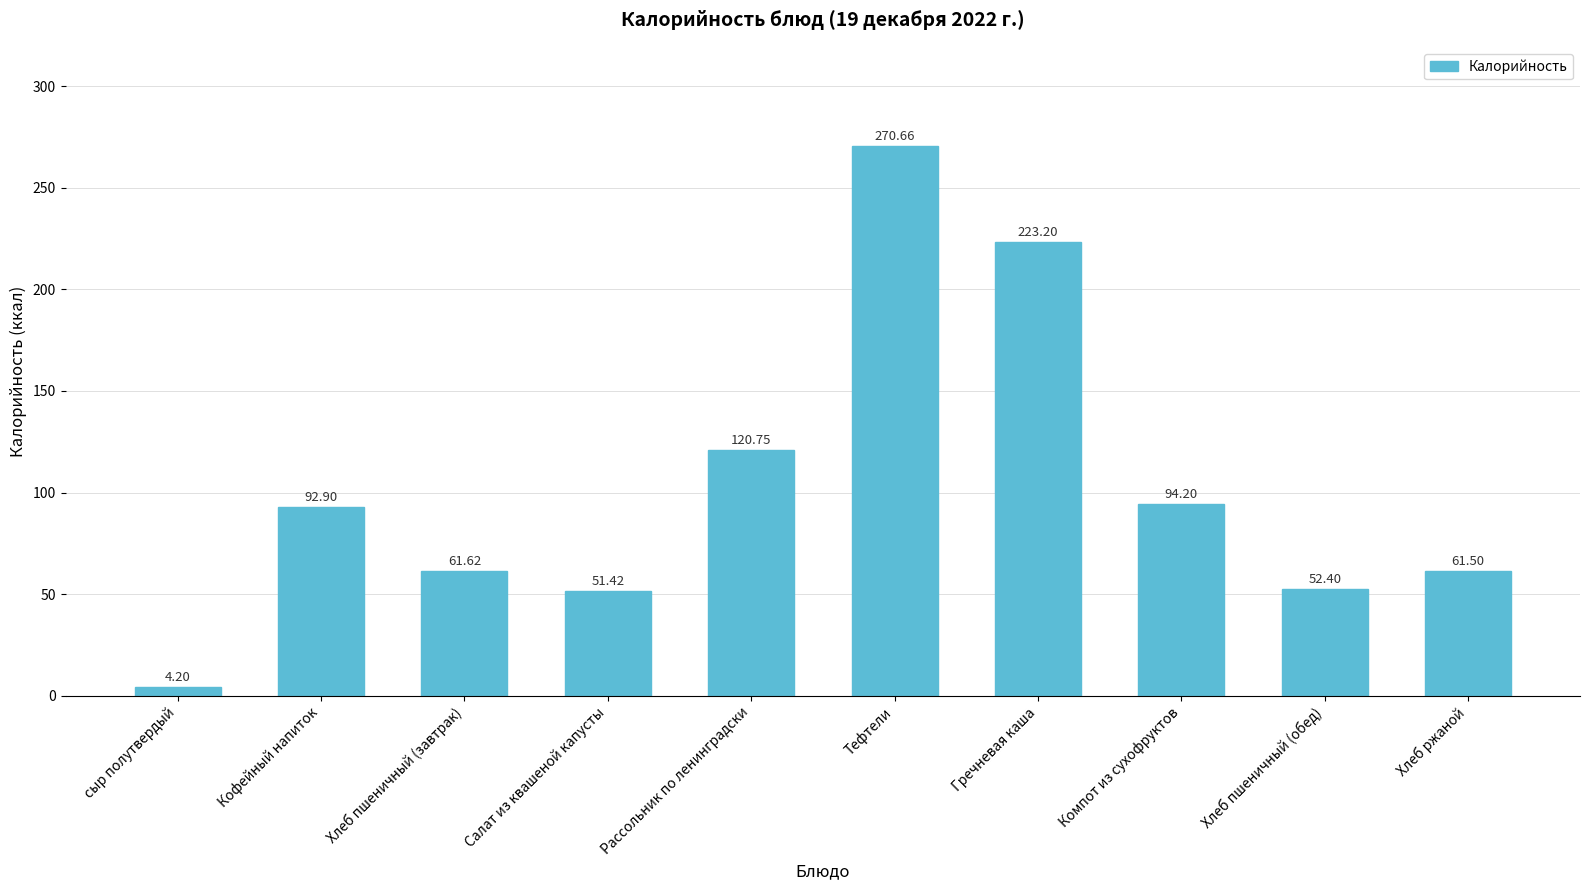

Is it true that the value at Гречневая каша is 335.0?

False